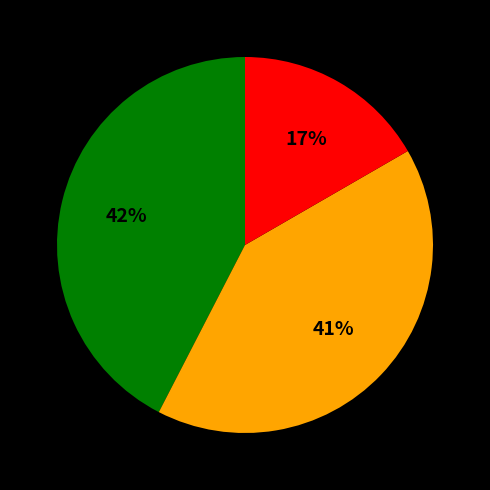

To the nearest percent, what is the average slice percentage?

33%